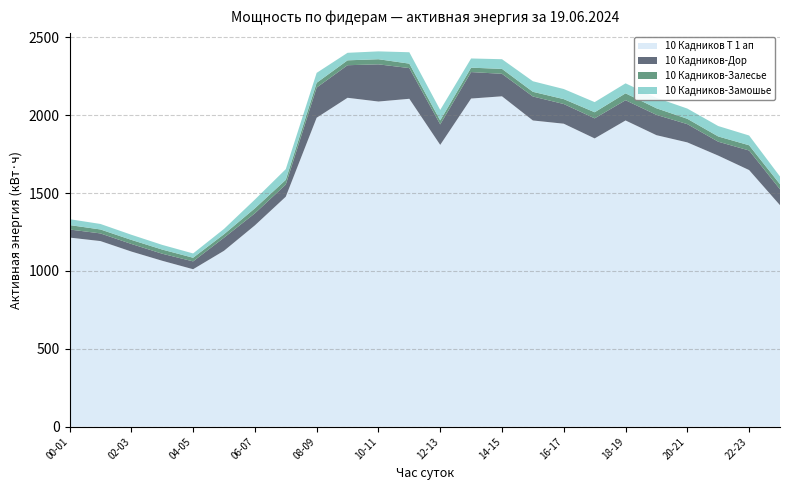

The value of 10 Кадников Т 1 ап at 14-15 is 824.1. True or false?

False